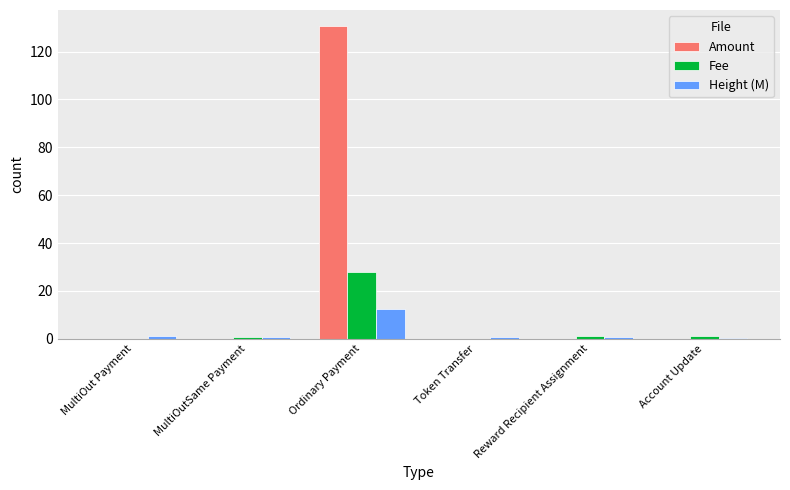

Which series has the largest total across all categories?

Amount